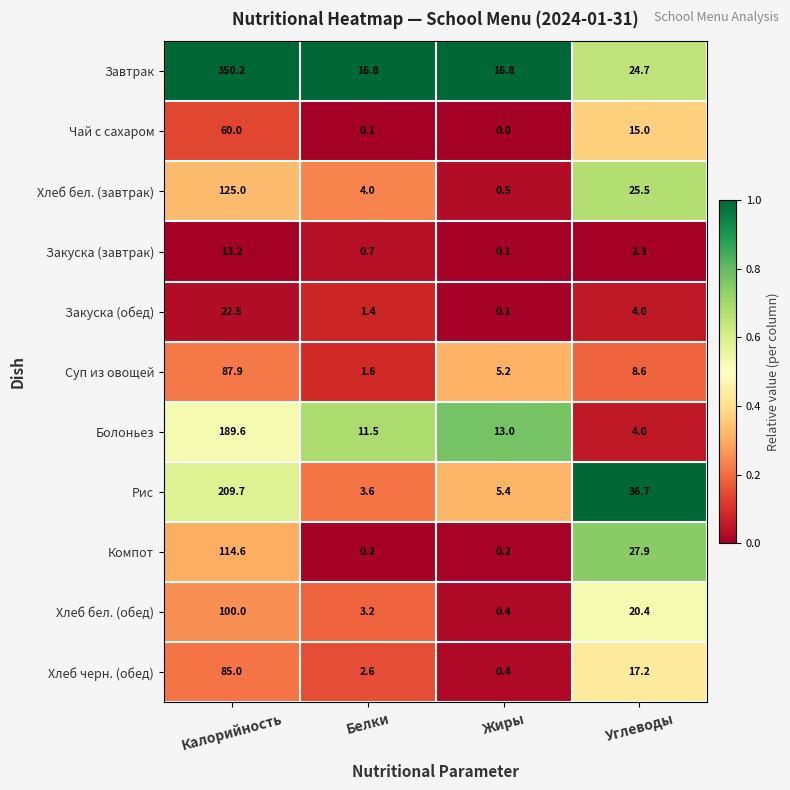

The value of Хлеб бел. (обед) at Углеводы is 35.6. True or false?

False